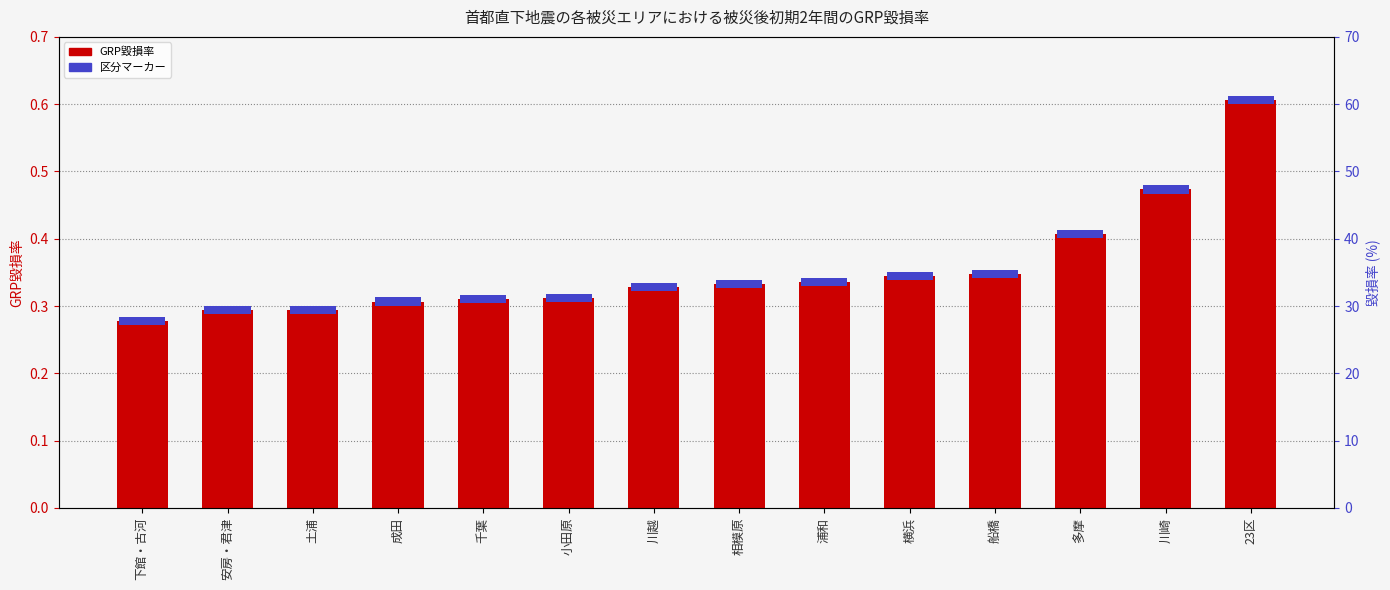

What is the value of the 13th bar from the left?

0.5